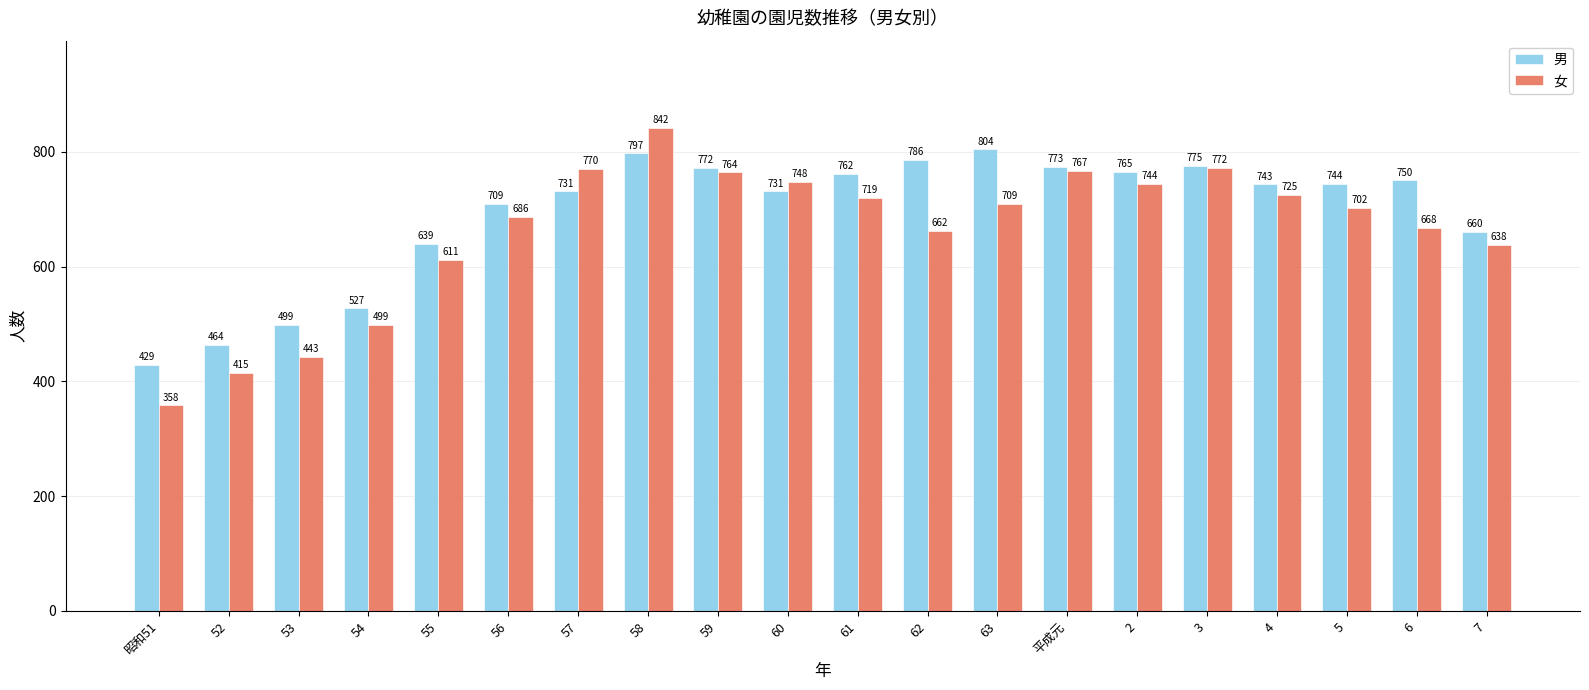

Which series has the largest total across all categories?

男